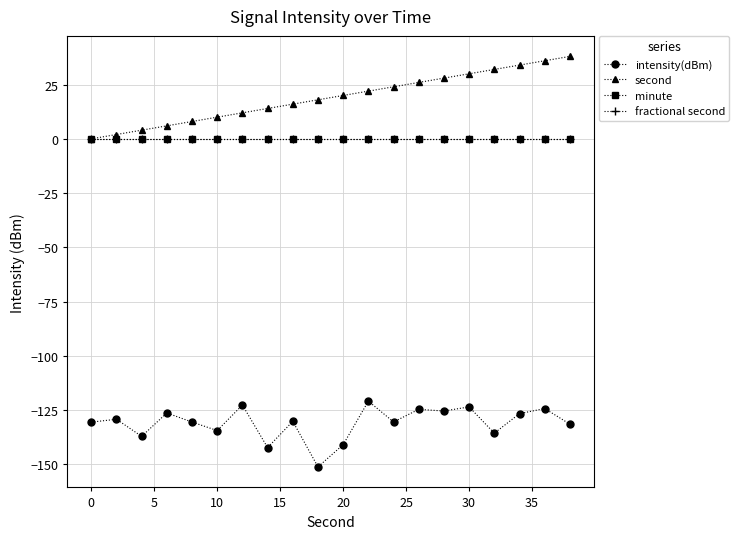

Does the chart have visible grid lines?

Yes